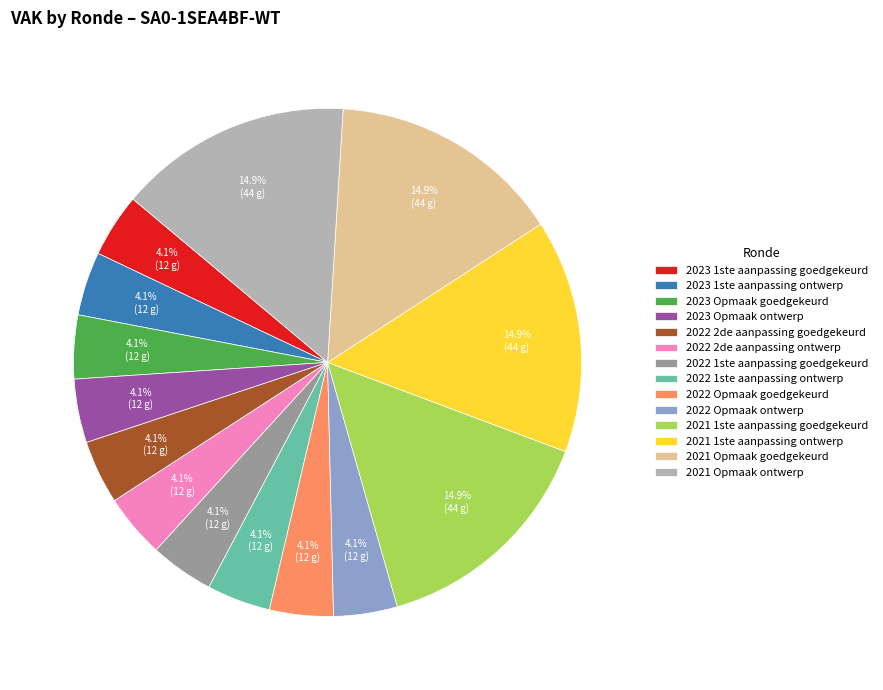

What percentage is NOT represented by 2022 Opmaak ontwerp?

95.9%